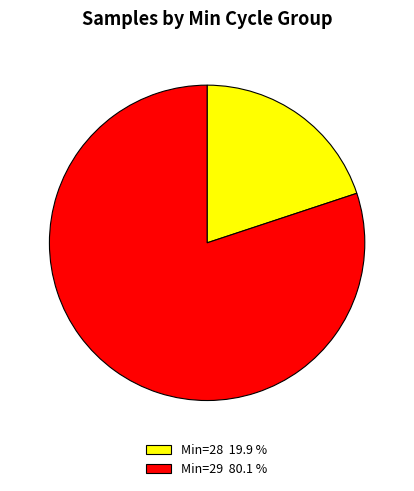

How many slices are in this pie chart?

2